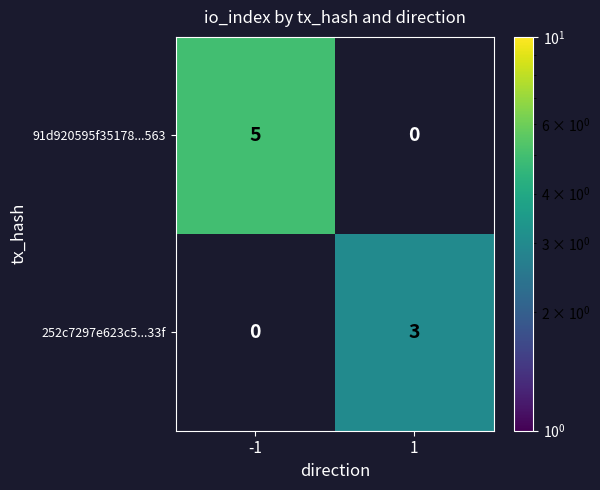

At how many categories does at least one series exceed 4?

1